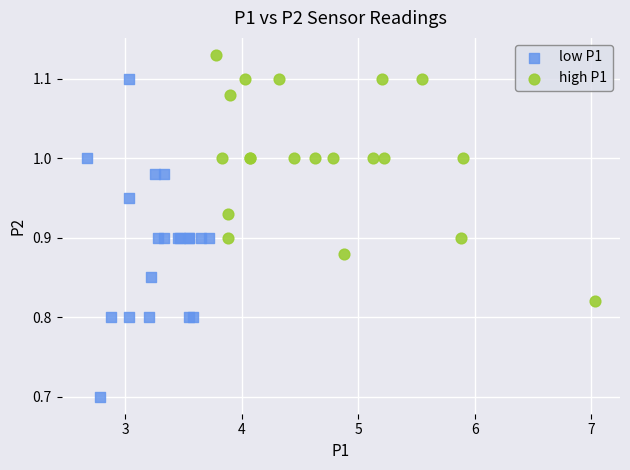

Which series contains the lowest Y value?

low P1